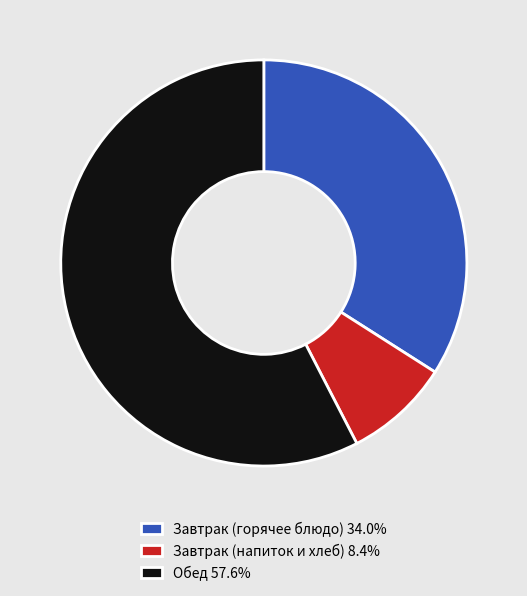

Does Обед 57.6% account for over 50% of the chart?

Yes